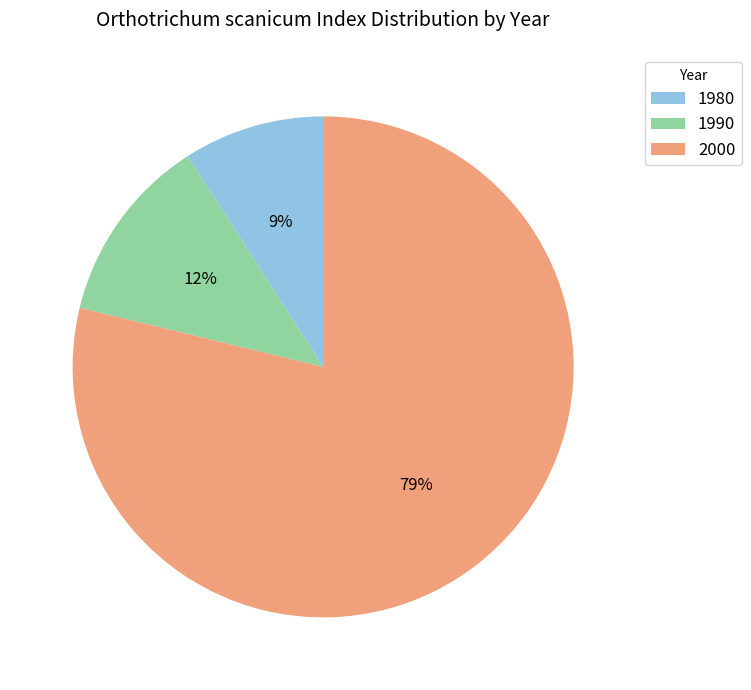

To the nearest percent, what is the combined percentage of 2000 and 1990?

91%